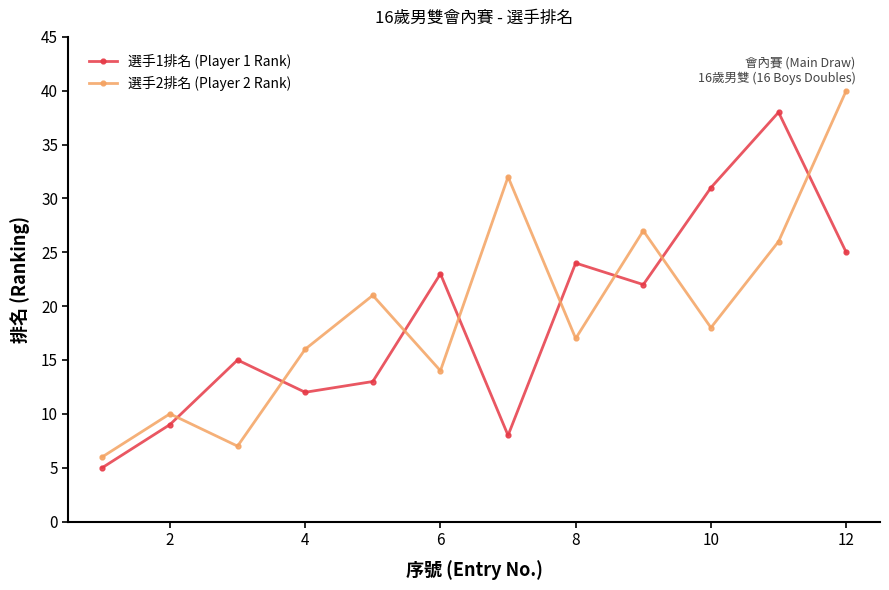

Rank the series by their maximum value, from lowest to highest.

選手1排名 (Player 1 Rank), 選手2排名 (Player 2 Rank)